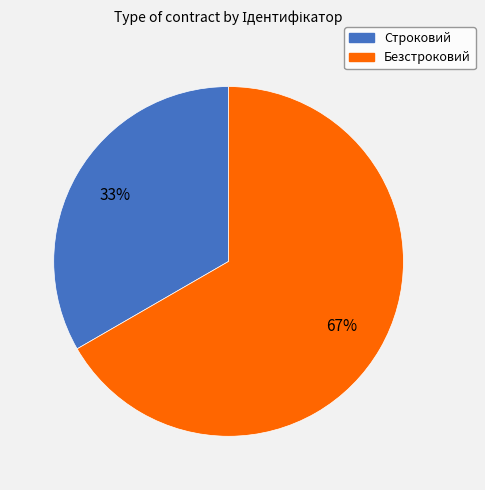

To the nearest percent, what is the average slice percentage?

50%